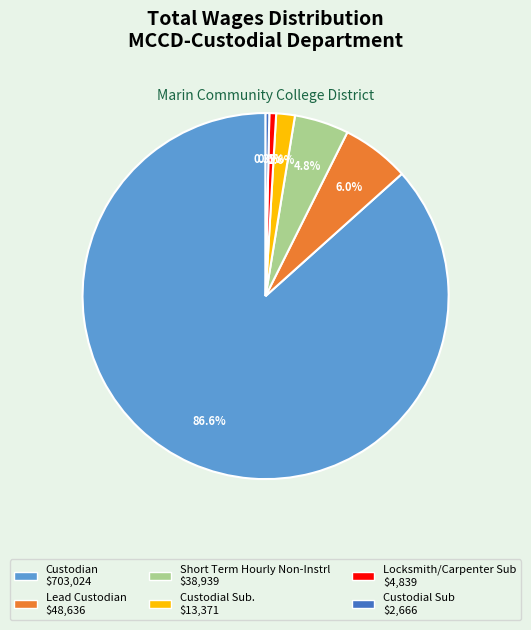

Is there any slice that represents more than half of the pie?

Yes